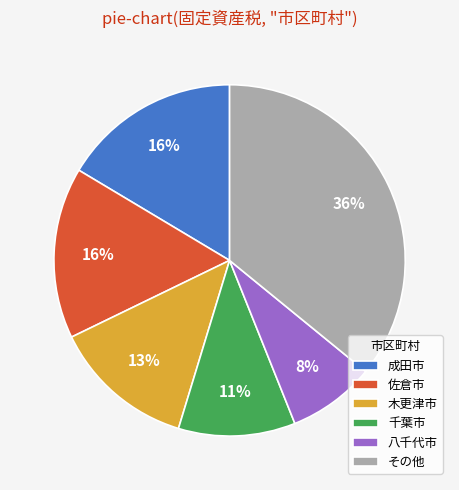

Approximately how many times larger is the value at 千葉市 compared to その他?

0.3